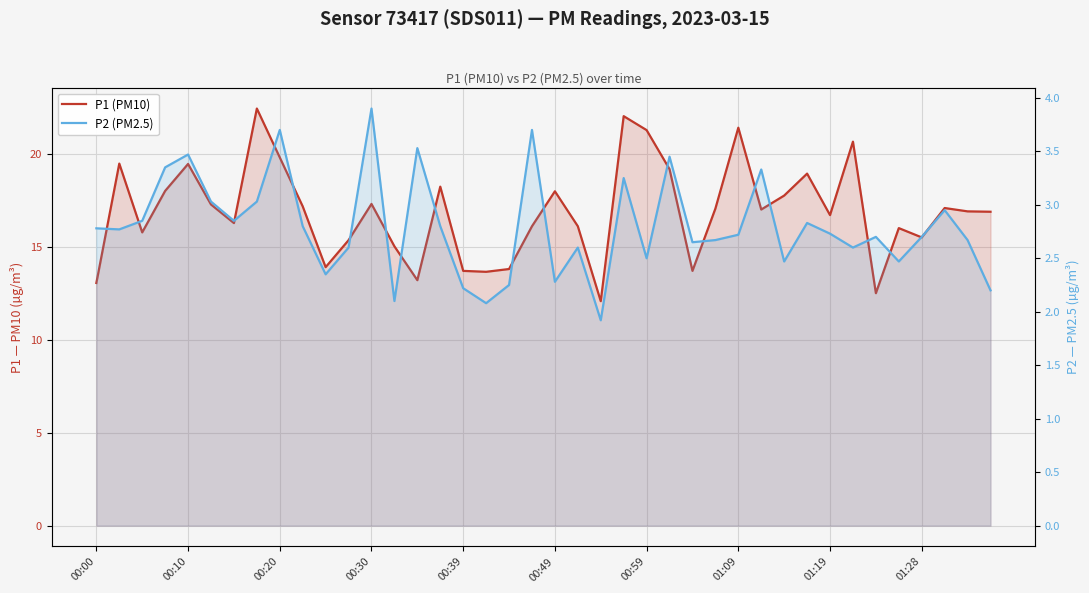

True or false: P1 (PM10) and P2 (PM2.5) cross at least once.

False